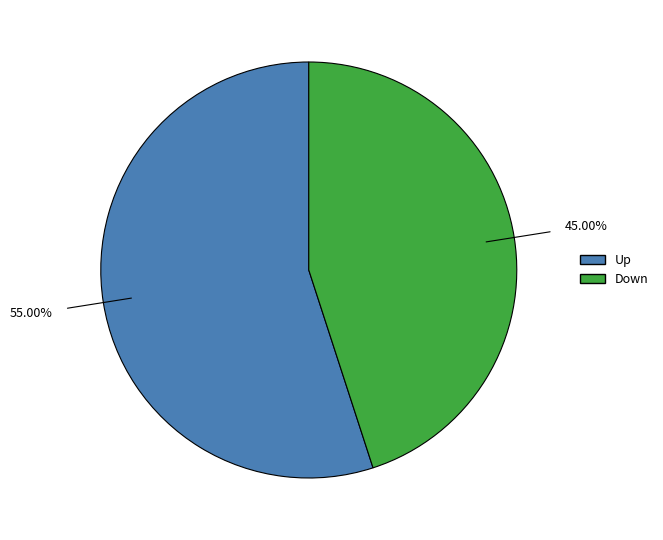

Which category accounts for the majority?

Up